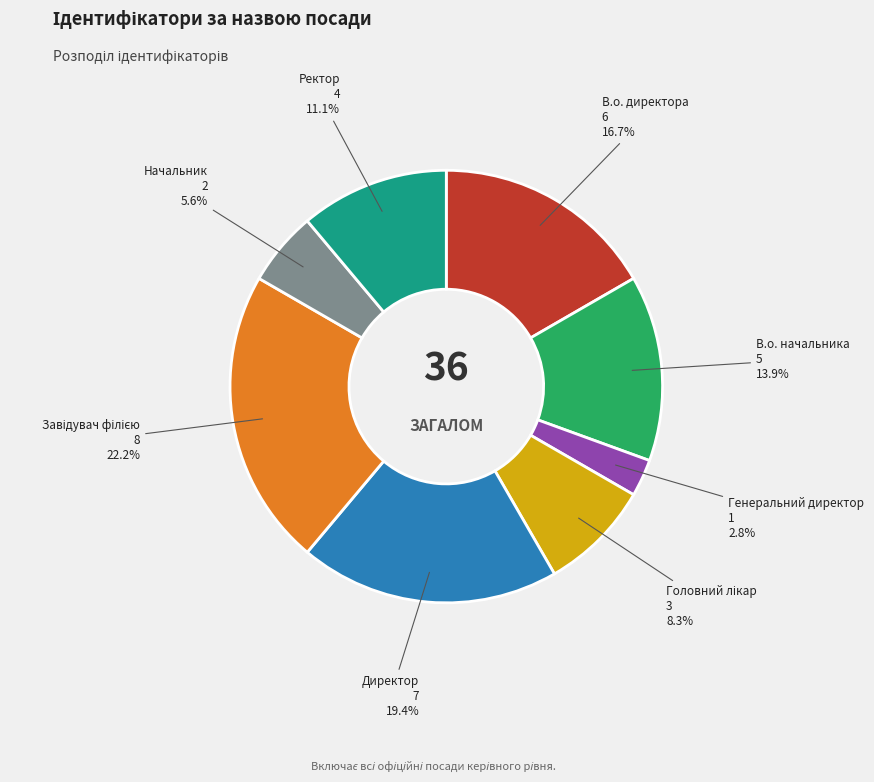

Does any single category account for the majority?

No